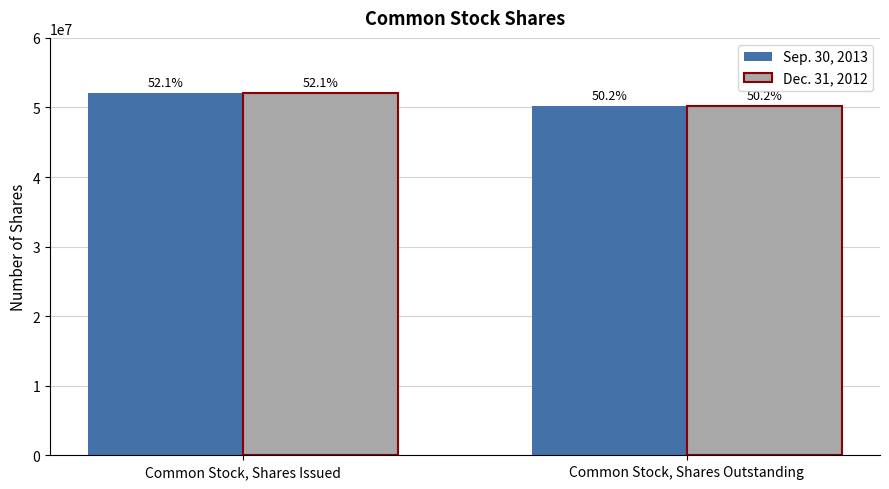

Where is Dec. 31, 2012 nearest to the value 51180511?

Common Stock, Shares Outstanding